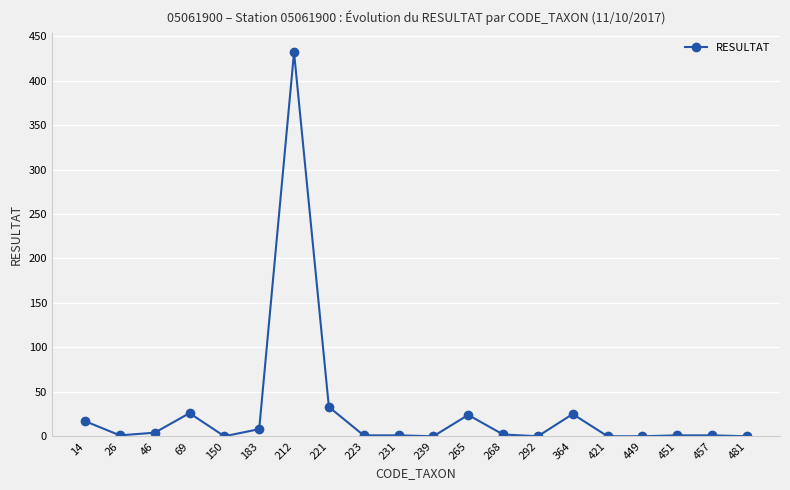

Where is the first local maximum?

69